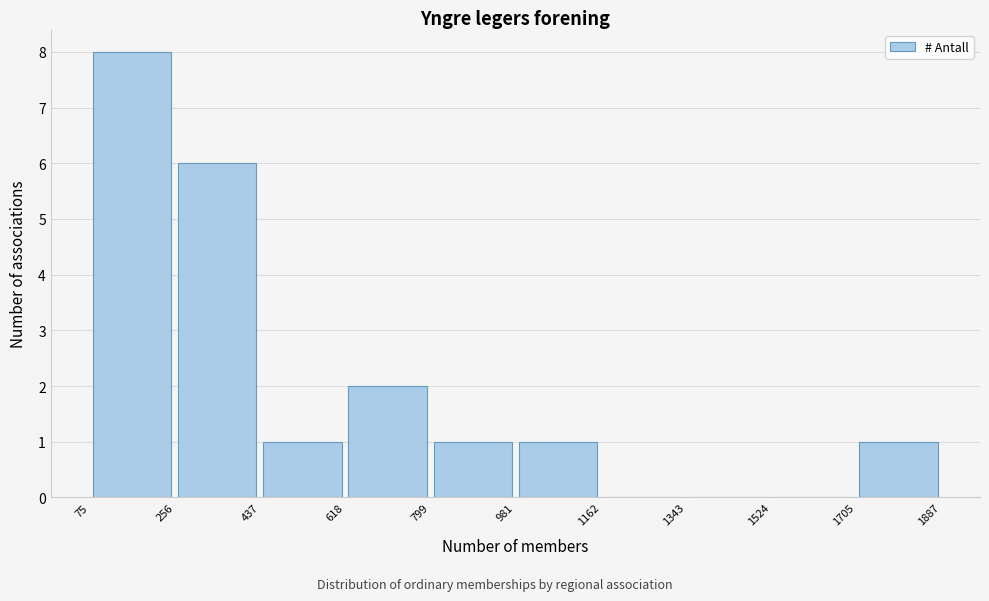

Reading left to right, transcribe this chart: for each bar, give the range it covers on the x-axis and its height. The values are not printed on the chart, so give them approximately, as read against the axis.

75 to 256: 8
256 to 437: 6
437 to 618: 1
618 to 799: 2
799 to 981: 1
981 to 1162: 1
1162 to 1343: 0
1343 to 1524: 0
1524 to 1705: 0
1705 to 1887: 1